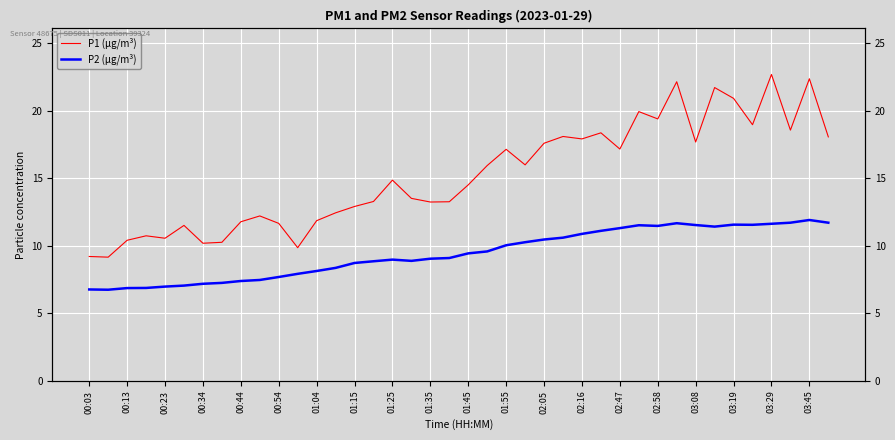

What is the difference between the maximum and minimum values in the P2 (μg/m³) series?

5.2